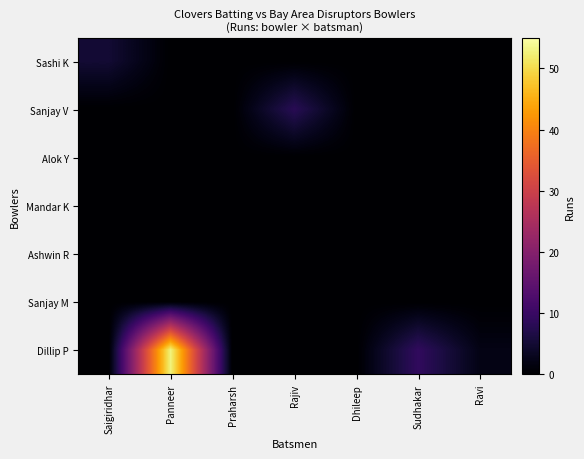

How many distinct data groups are displayed?

7